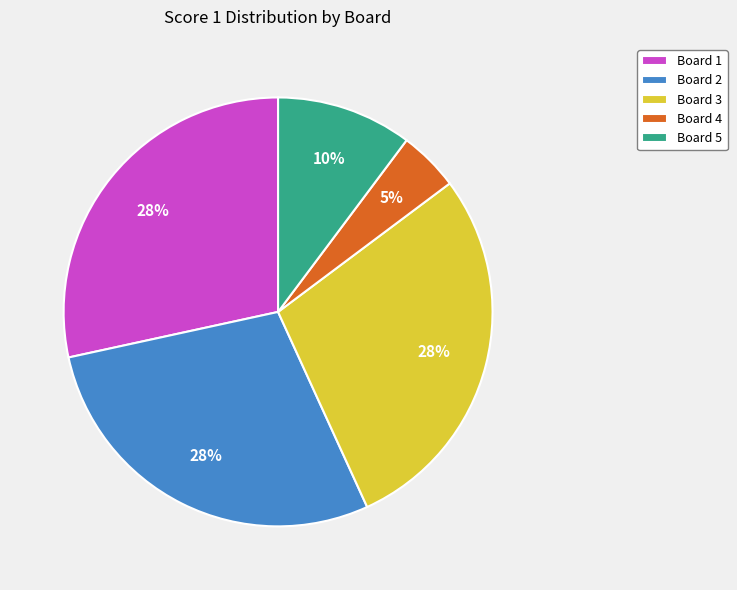

How many slices are in this pie chart?

5